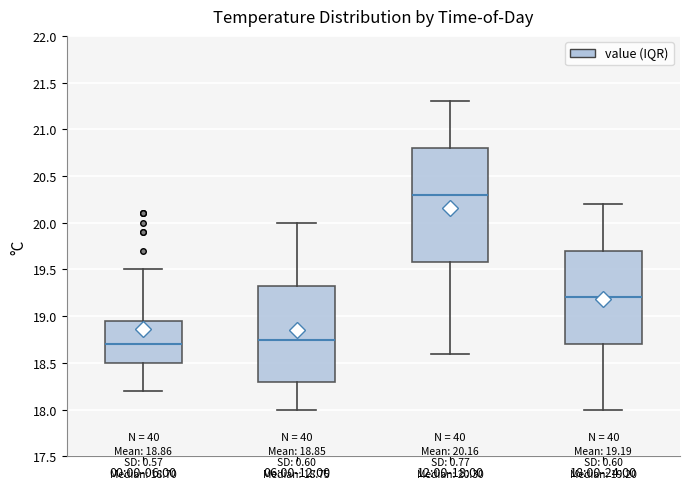

Which box's median line is the lowest?

00:00-06:00